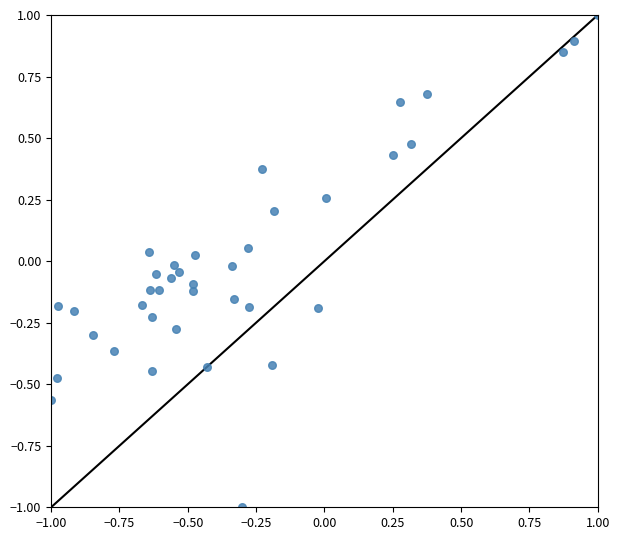

What is the range of X values (max minus min)?

2.0